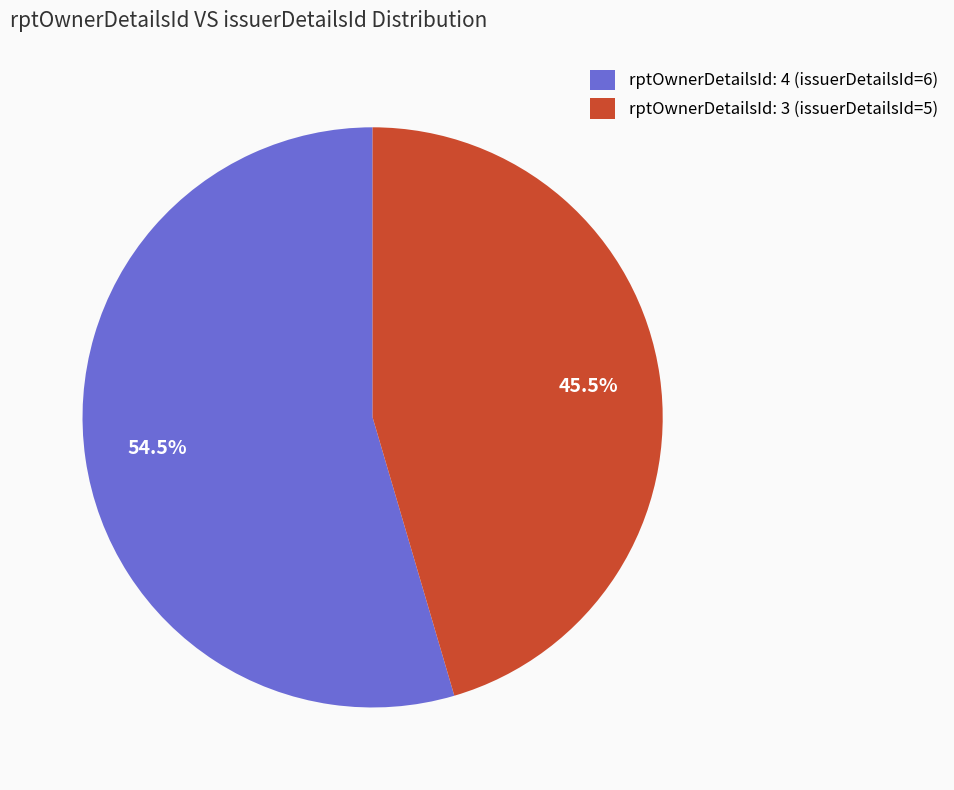

Which category accounts for the majority?

rptOwnerDetailsId: 4 (issuerDetailsId=6)